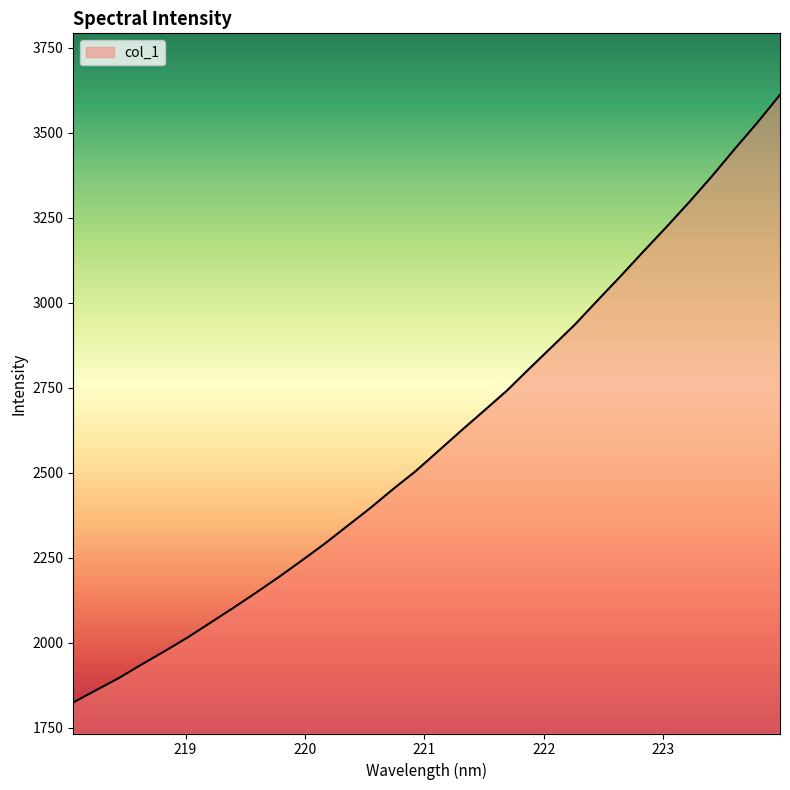

What is the minimum value shown in the chart?

1825.0